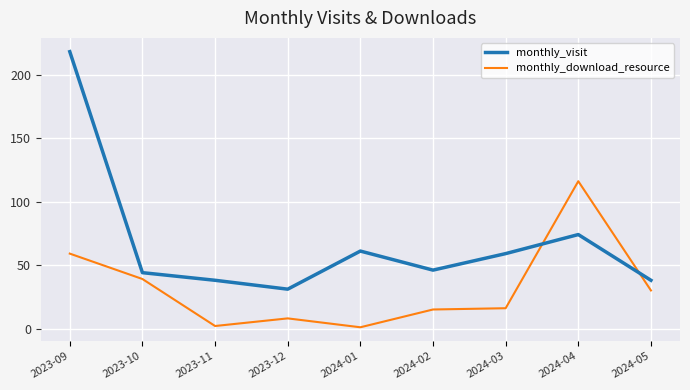

In monthly_visit, how many points are higher than both neighbors (excluding endpoints)?

2